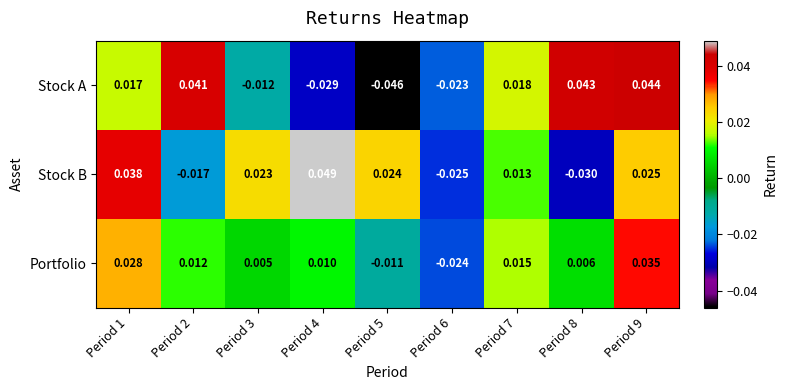

Rank the series by their average value, from lowest to highest.

Stock A, Portfolio, Stock B